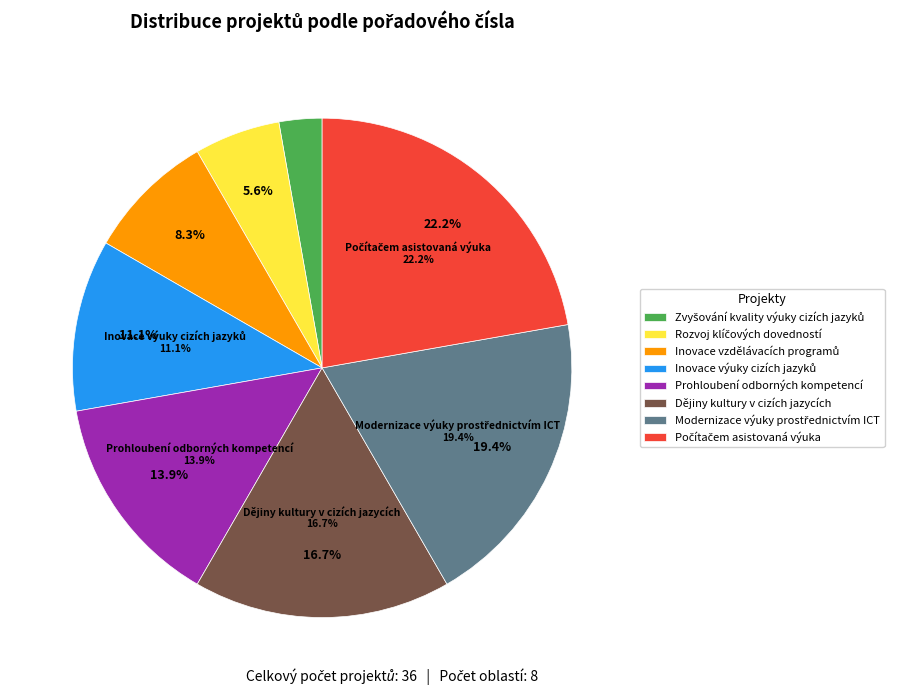

How many segments does this pie chart have?

8